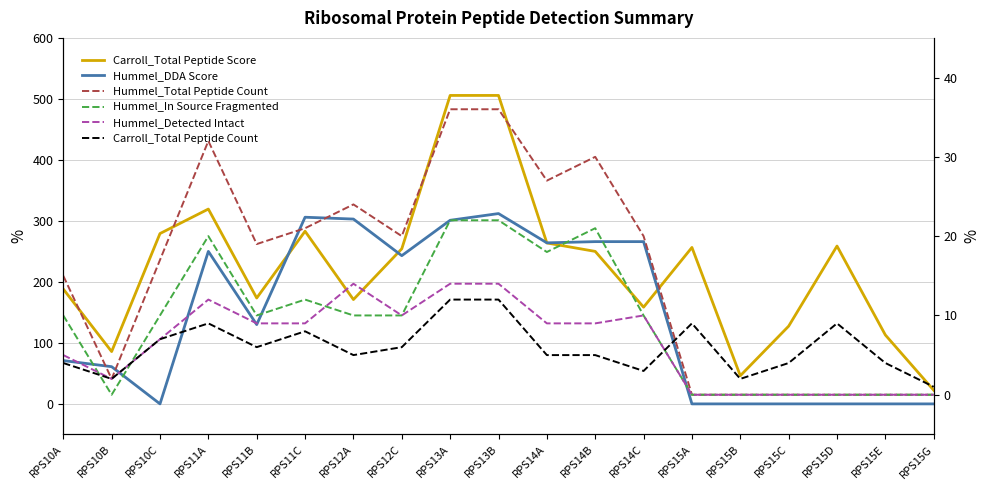

What is the difference between the maximum and minimum values in the Carroll_Total Peptide Count series?

11.0